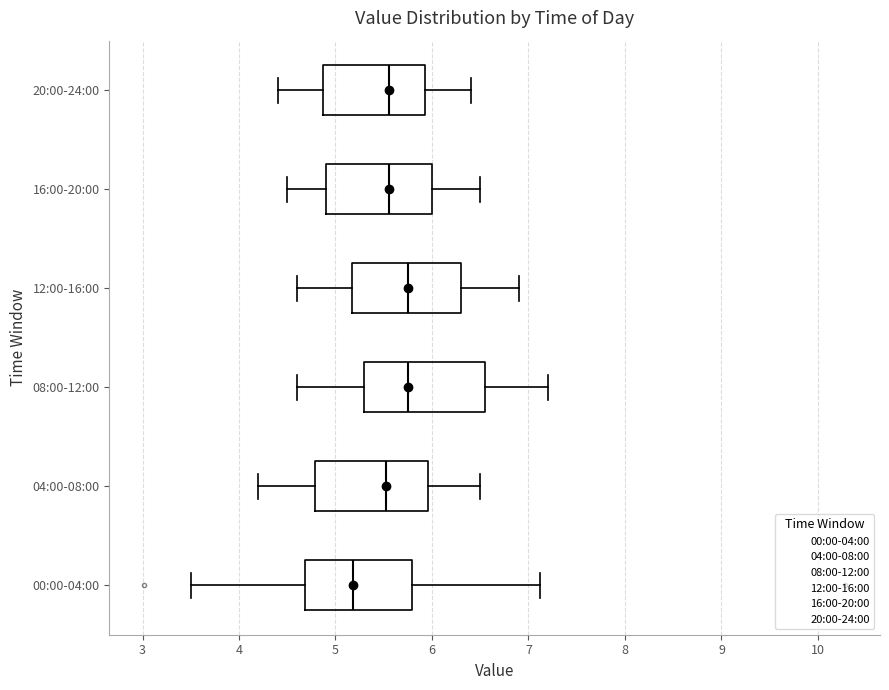

Reading bottom to top, transcribe this box plot: for each box, give where its median line is, the range the box spans, and where its two whiskers end, as read against the x-axis. The values are not printed on the chart, so give them approximately, as read against the axis.

00:00-04:00: median 5.2, box 4.7 to 5.8, whiskers 3.5 to 7.1
04:00-08:00: median 5.5, box 4.8 to 6.0, whiskers 4.2 to 6.5
08:00-12:00: median 5.8, box 5.3 to 6.6, whiskers 4.6 to 7.2
12:00-16:00: median 5.8, box 5.2 to 6.3, whiskers 4.6 to 6.9
16:00-20:00: median 5.6, box 4.9 to 6.0, whiskers 4.5 to 6.5
20:00-24:00: median 5.6, box 4.9 to 5.9, whiskers 4.4 to 6.4